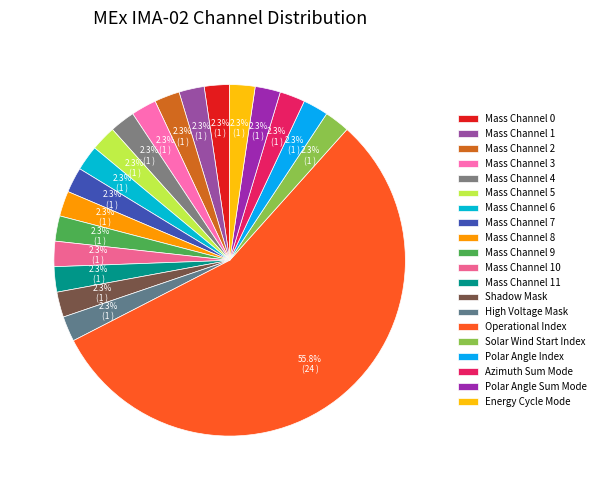

Which category has the smallest portion of the pie?

Shadow Mask